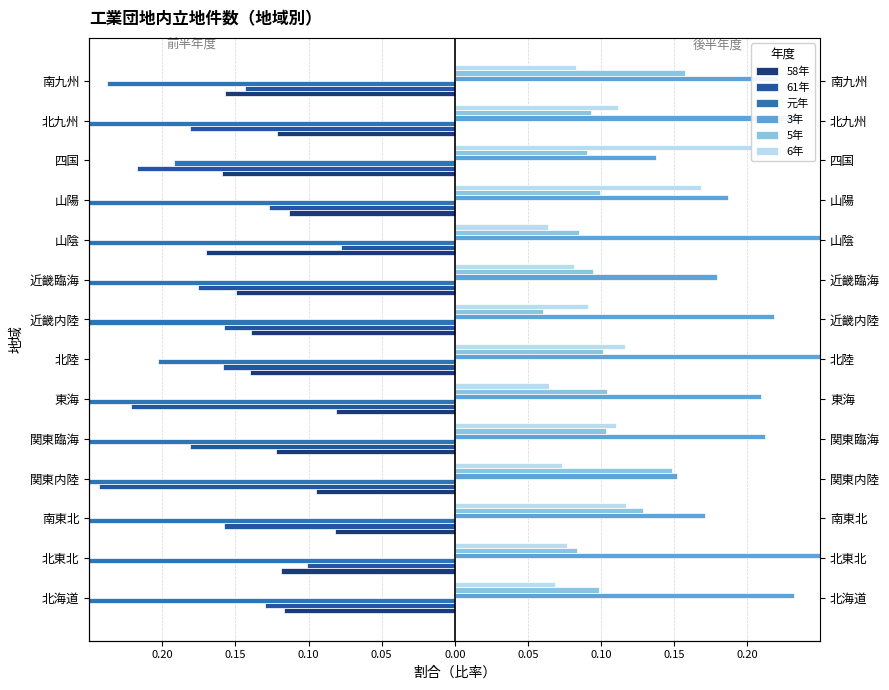

How many bars are there in total?

84